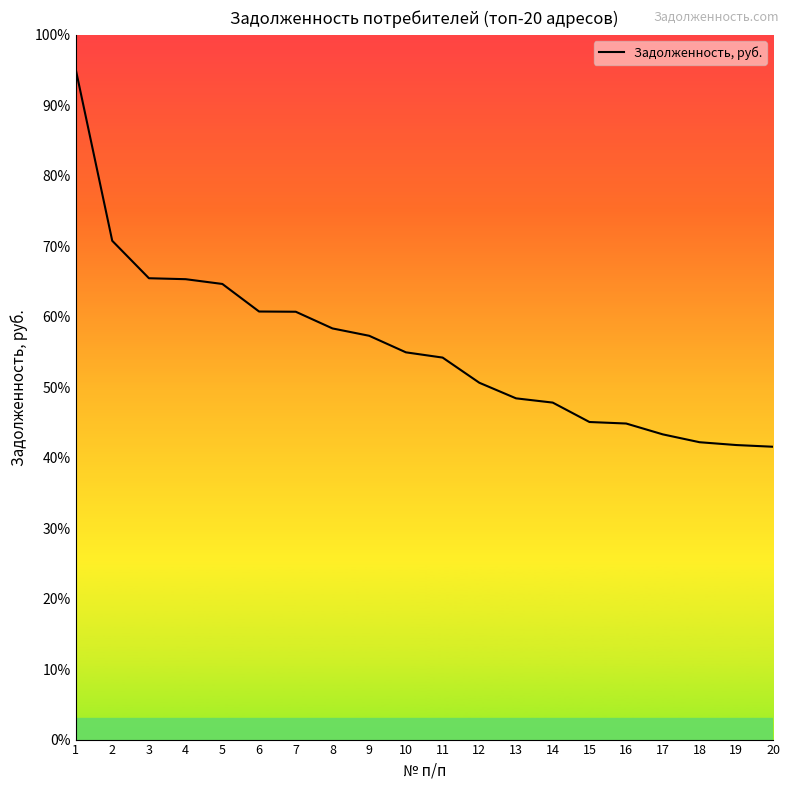

Is this an area chart (filled region under the line)?

No